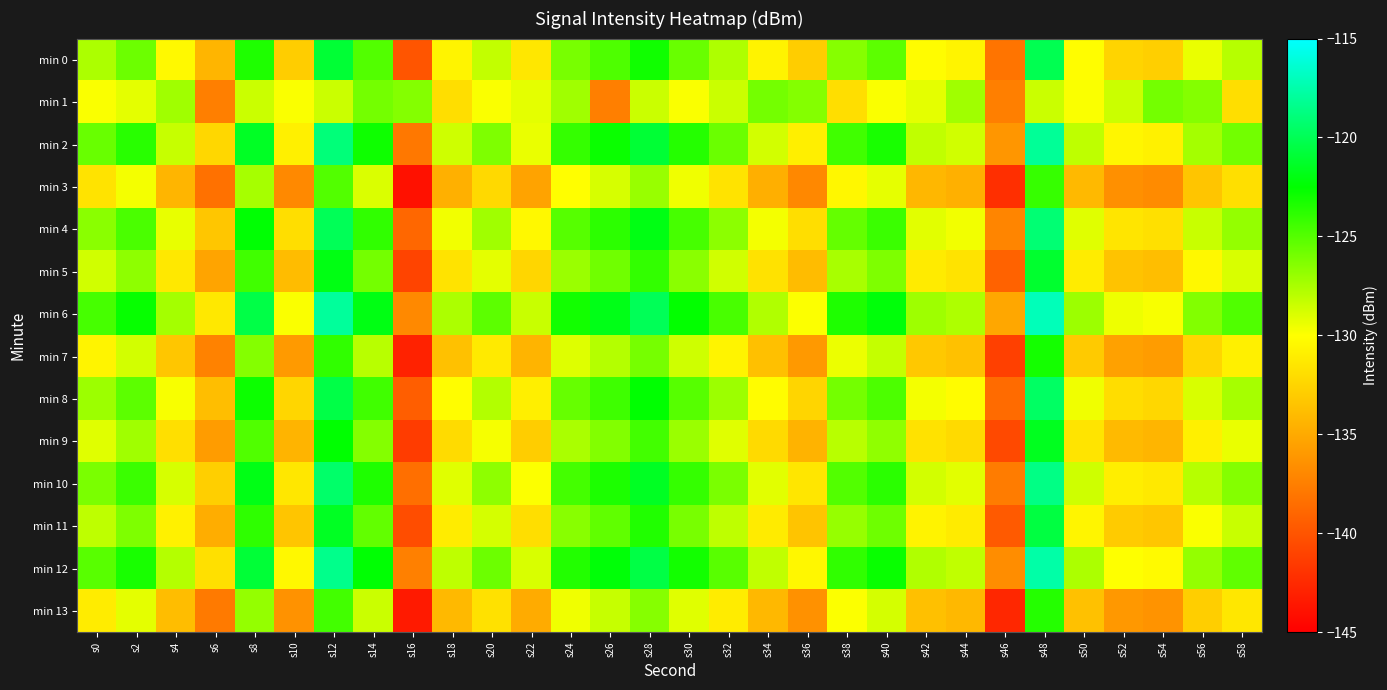

What is the spread (max minus min) of values at s18?

7.0